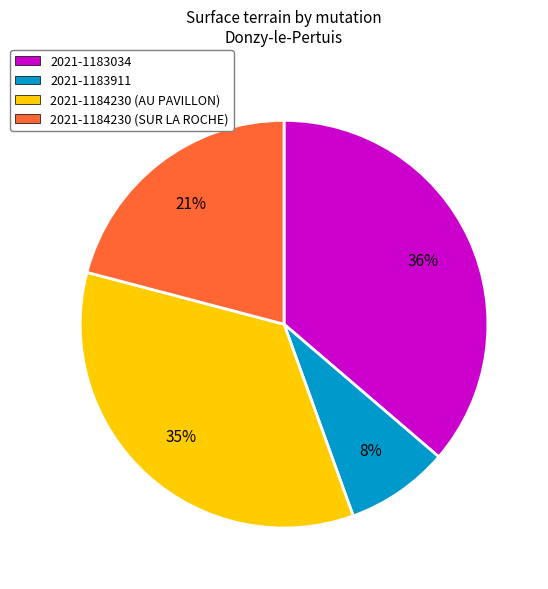

To the nearest percent, what is the combined percentage of 2021-1184230 (SUR LA ROCHE) and 2021-1184230 (AU PAVILLON)?

56%